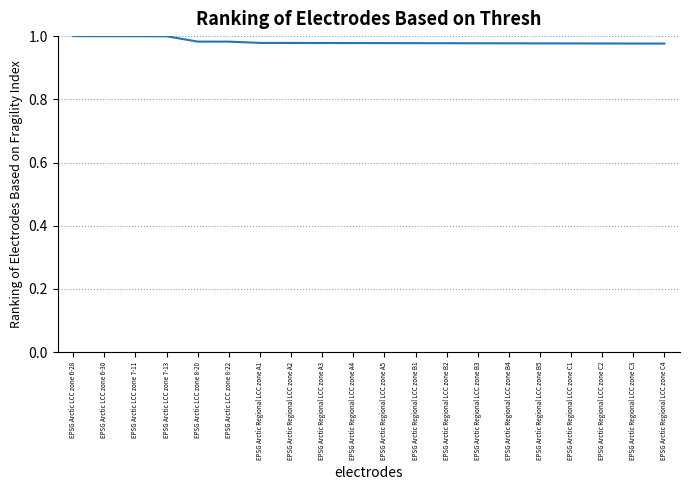

How many series are shown in this chart?

1